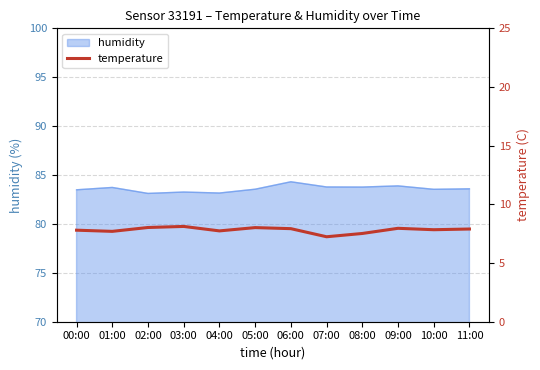

The value at 08:00 is 7.5. True or false?

True